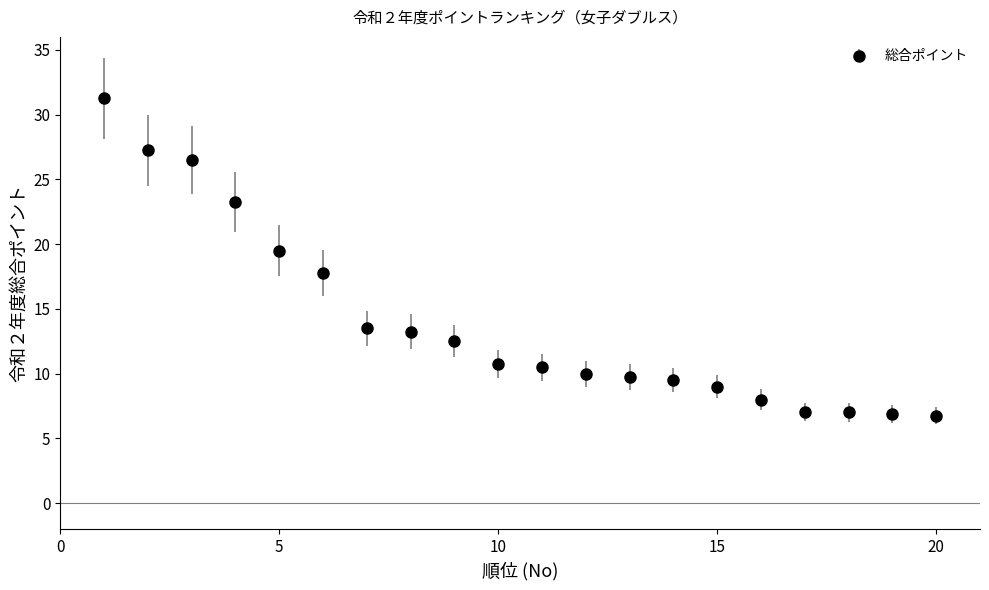

What is the smallest value displayed?

6.8